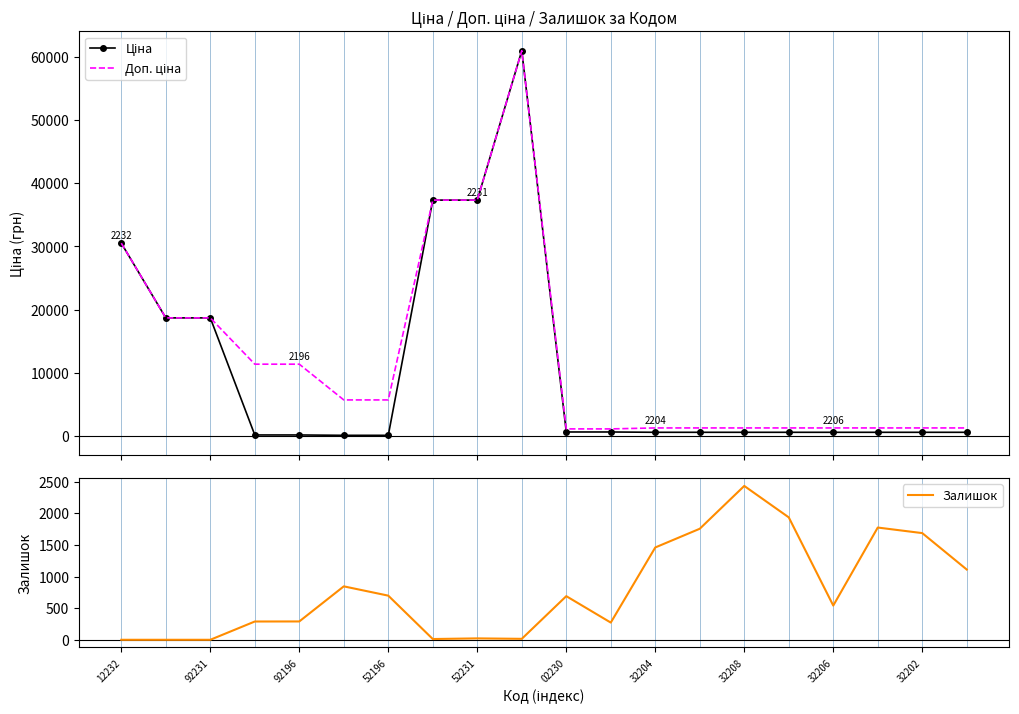

How many intersections are there between Залишок and Доп. ціна?

4